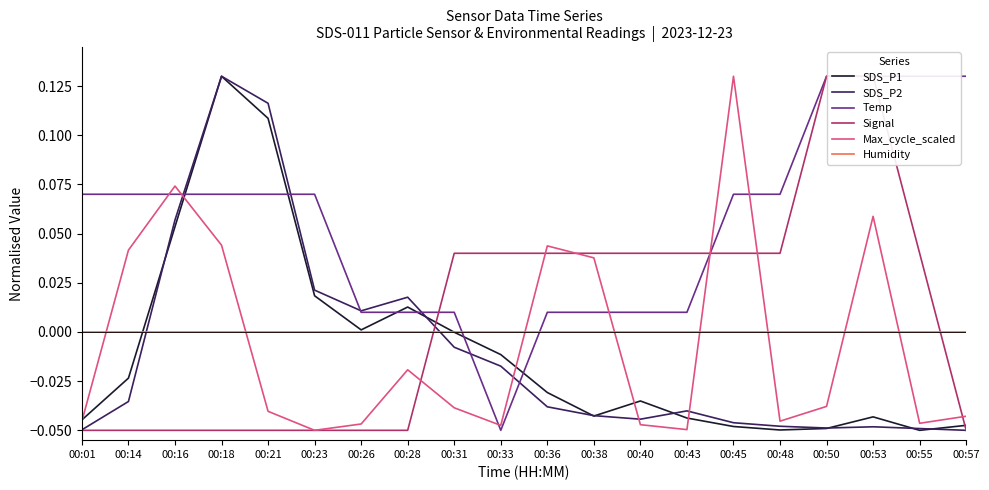

What are all the series names shown in the legend?

SDS_P1, SDS_P2, Temp, Signal, Max_cycle_scaled, Humidity